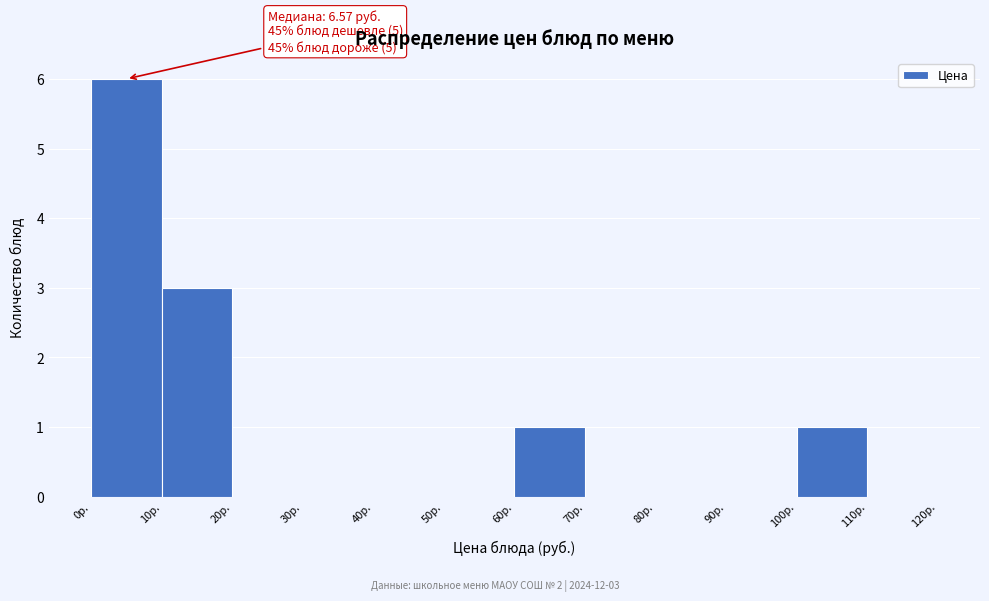

Over which range of the x-axis is the bar tallest?

0 to 10